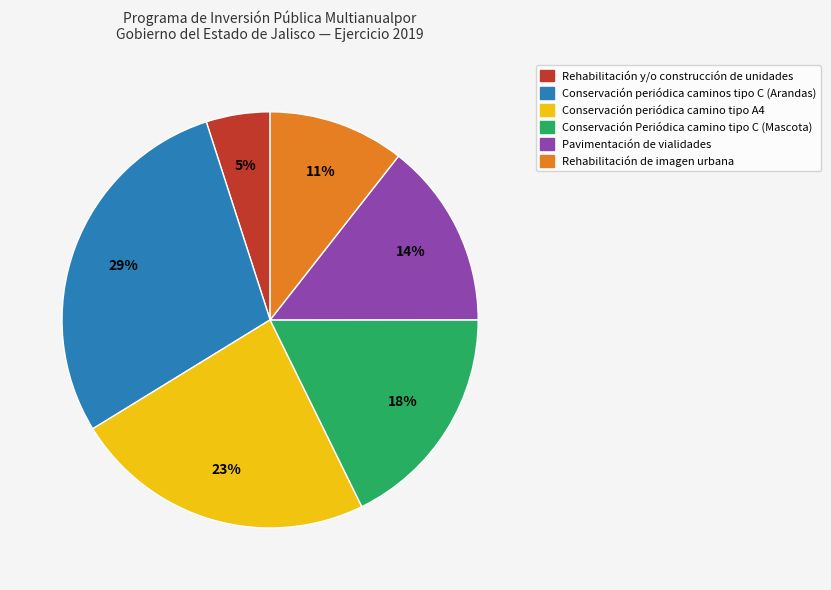

Is there a majority slice in this chart?

No